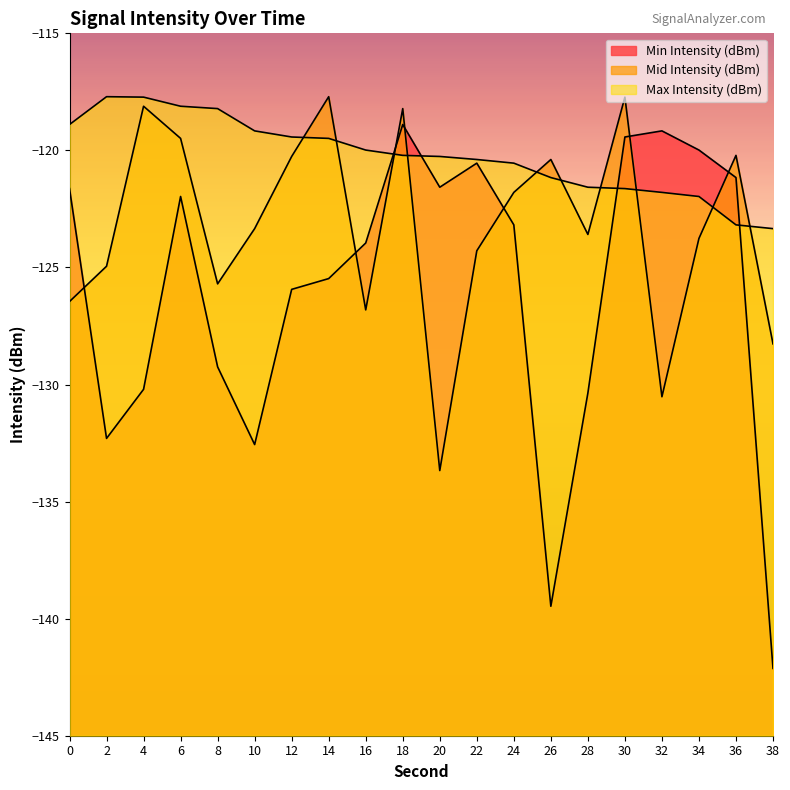

Which category has the highest value across all series?

14